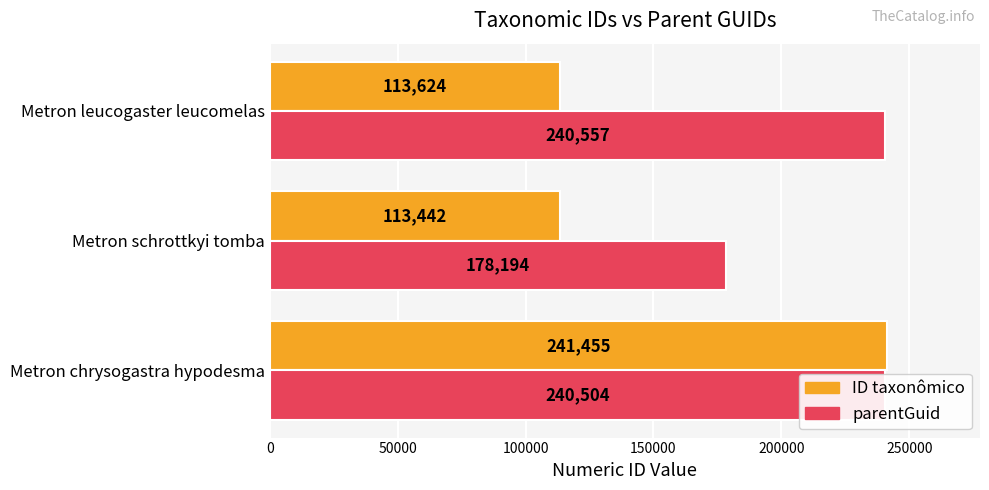

What is the total value across all series at Metron schrottkyi tomba?

291636